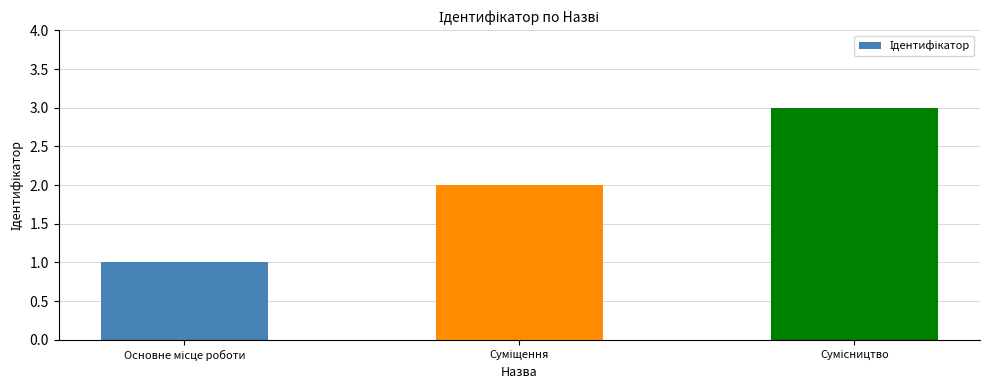

What is the sum of all values?

6